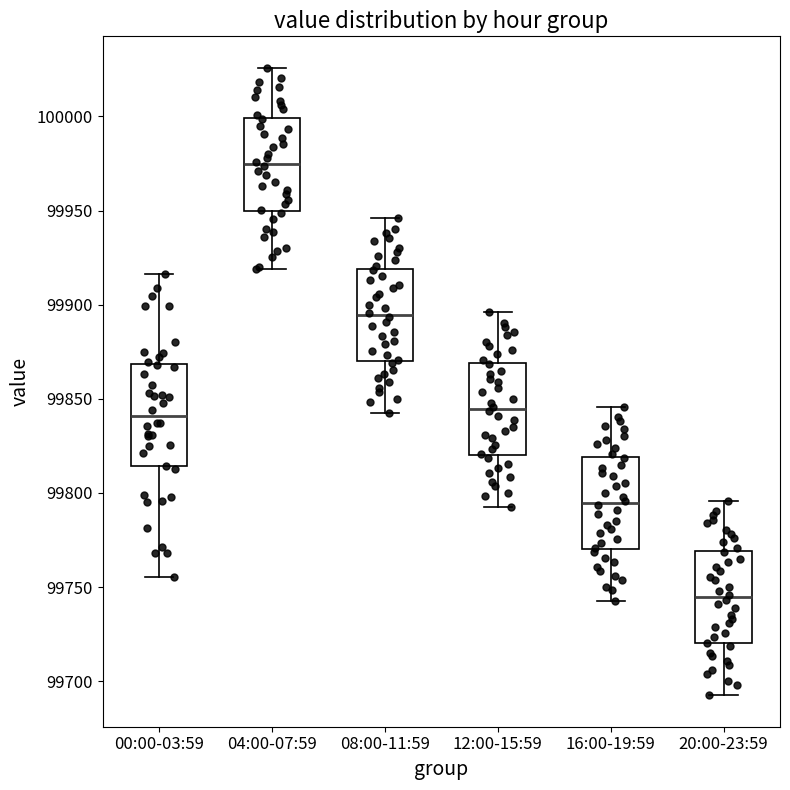

Reading left to right, read every box against the y-axis: the position of its median line, the range the box covers, and the ends of its whiskers. The values are not printed on the chart, so give them approximately, as read against the axis.

00:00-03:59: median 99840, box 99815 to 99870, whiskers 99755 to 99915
04:00-07:59: median 99975, box 99950 to 100000, whiskers 99920 to 100025
08:00-11:59: median 99895, box 99870 to 99920, whiskers 99845 to 99945
12:00-15:59: median 99845, box 99820 to 99870, whiskers 99795 to 99895
16:00-19:59: median 99795, box 99770 to 99820, whiskers 99745 to 99845
20:00-23:59: median 99745, box 99720 to 99770, whiskers 99695 to 99795